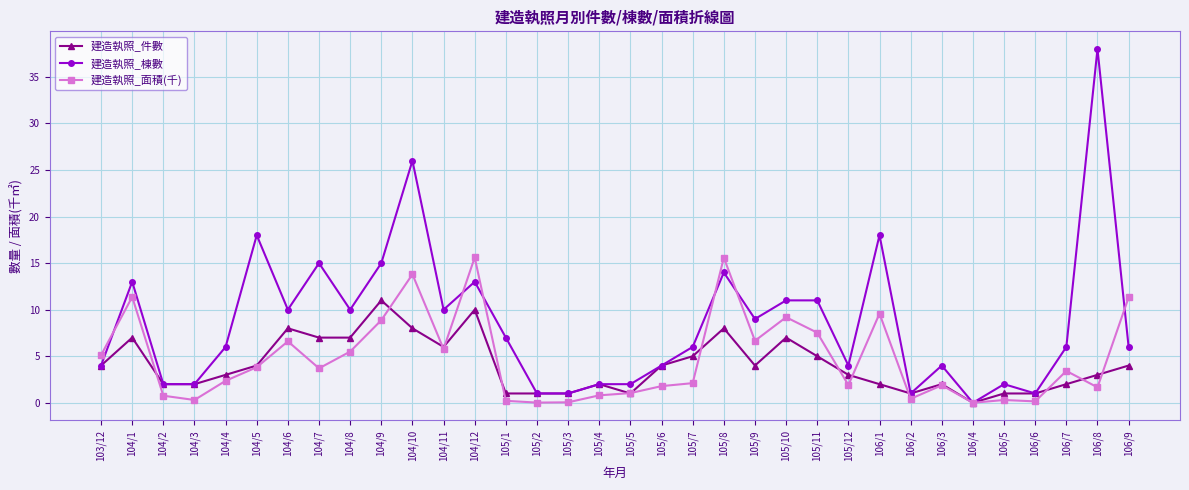

At which label does 建造執照_棟數 first exceed 6?

104/1